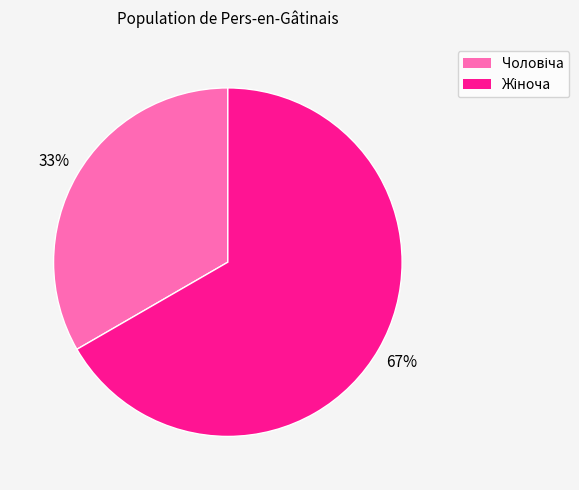

To the nearest percent, what is the average slice percentage?

50%